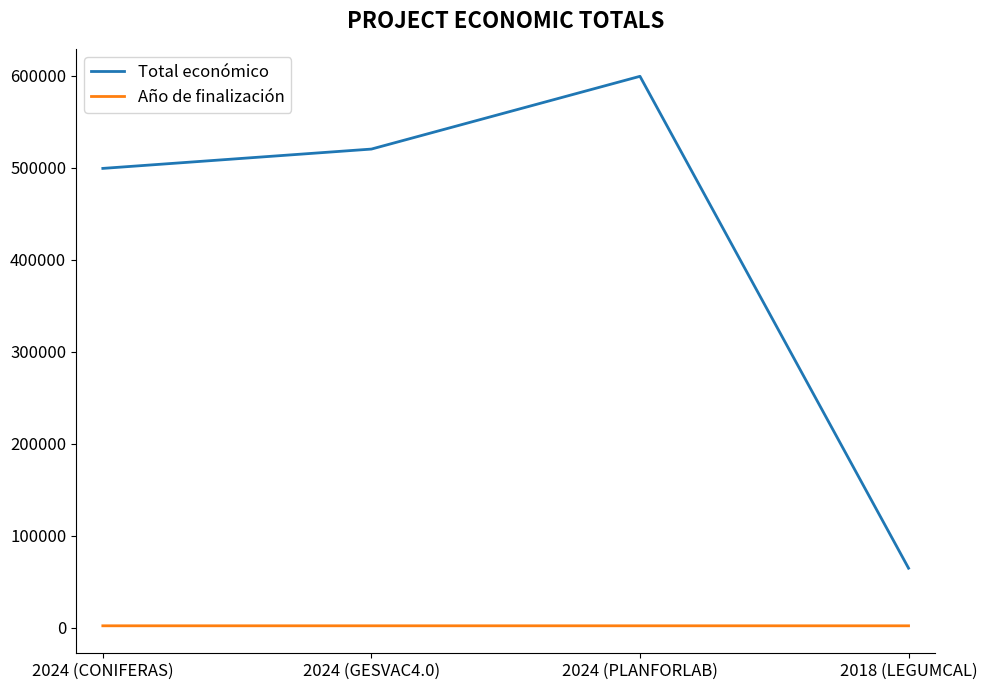

Rank the series by their maximum value, from highest to lowest.

Total económico, Año de finalización